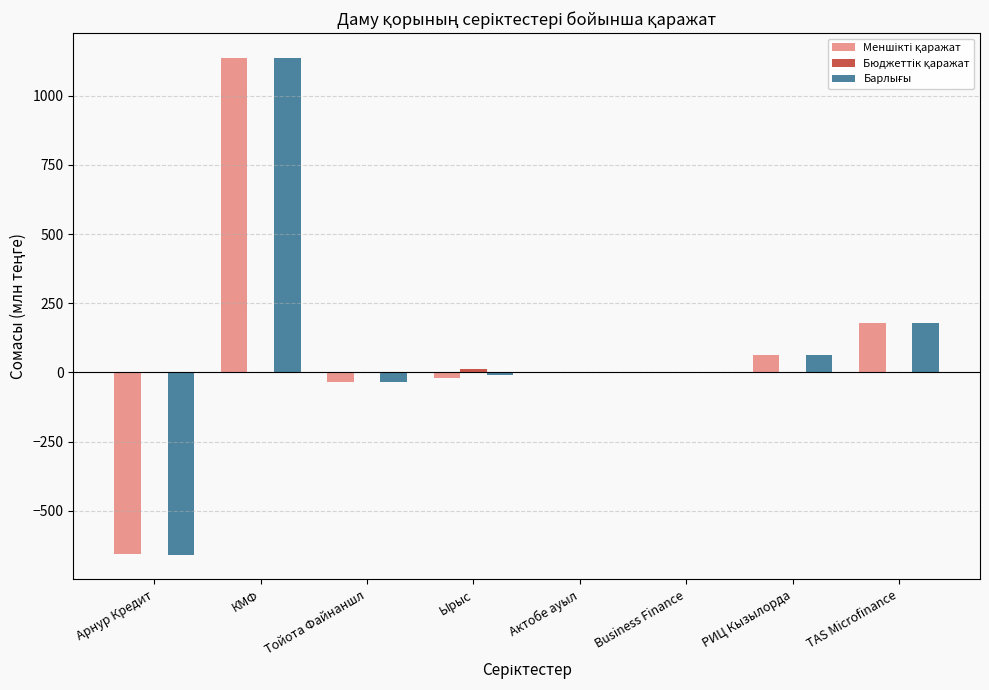

How many groups of bars are there?

8